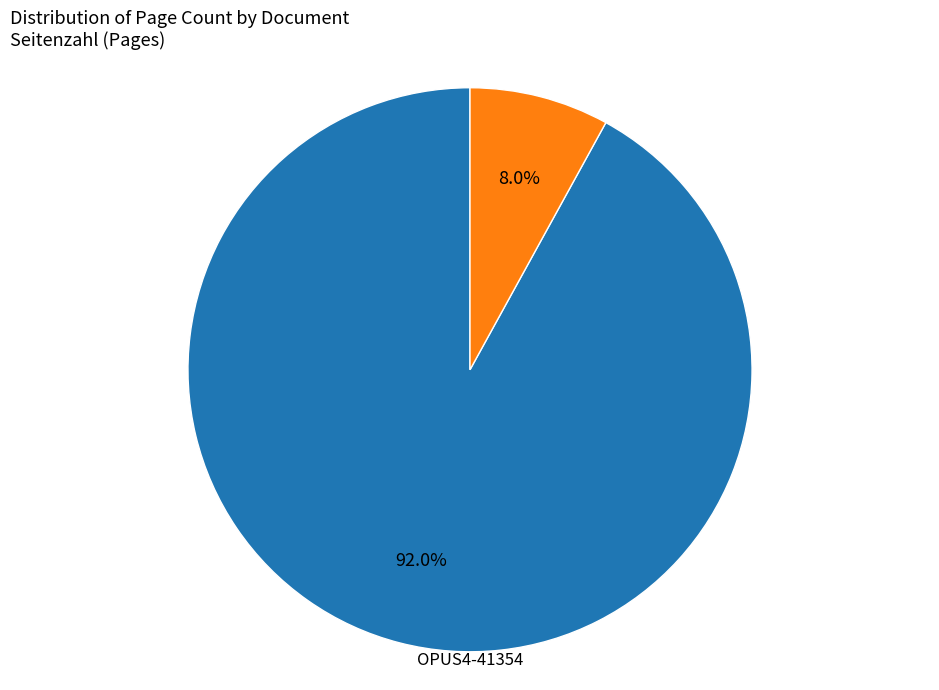

How many segments does this pie chart have?

2